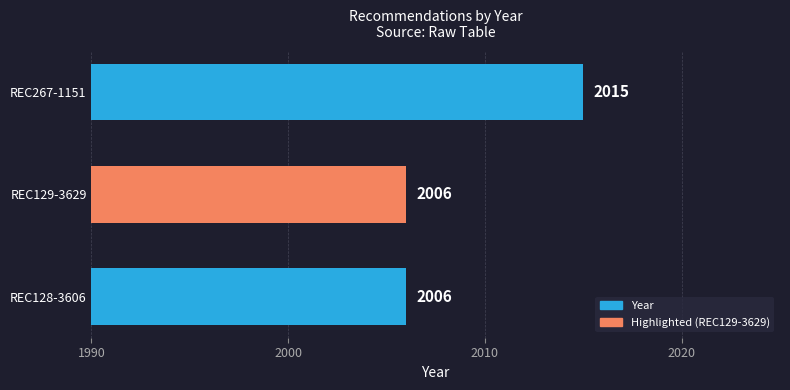

What is the label of the 1st bar from the top?

REC267-1151